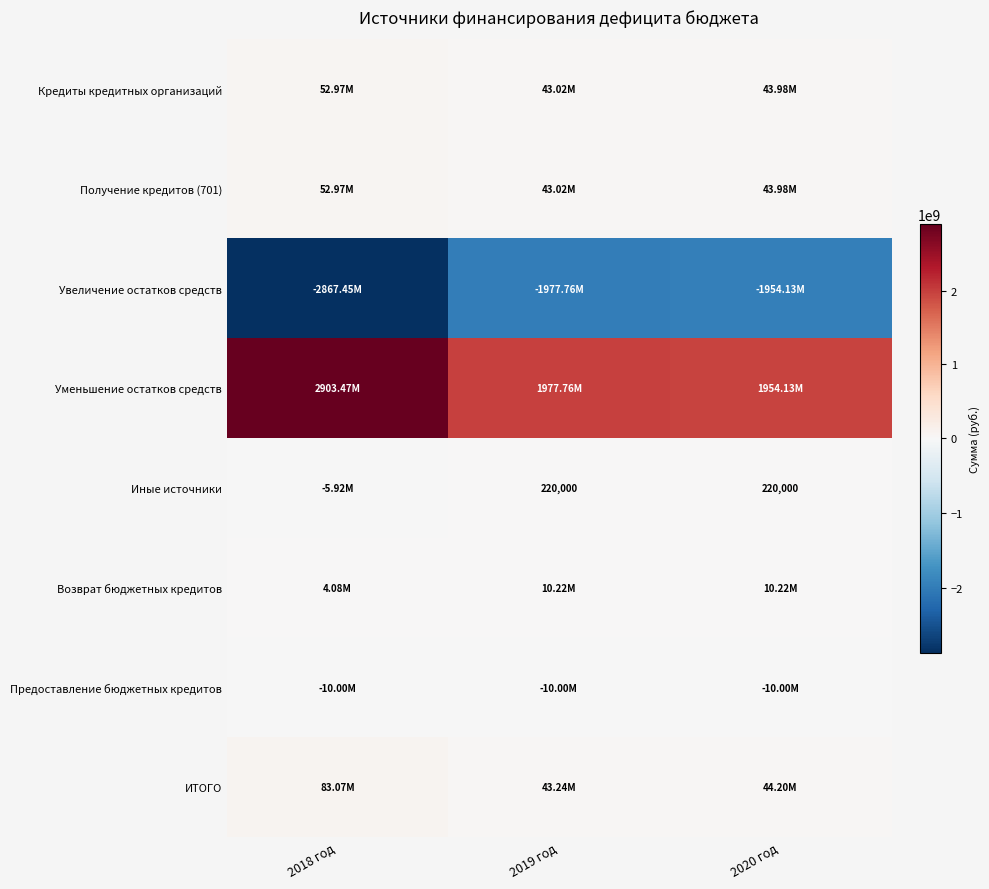

Rank the series by their maximum value, from highest to lowest.

Уменьшение остатков средств, ИТОГО, Кредиты кредитных организаций, Получение кредитов (701), Возврат бюджетных кредитов, Иные источники, Предоставление бюджетных кредитов, Увеличение остатков средств